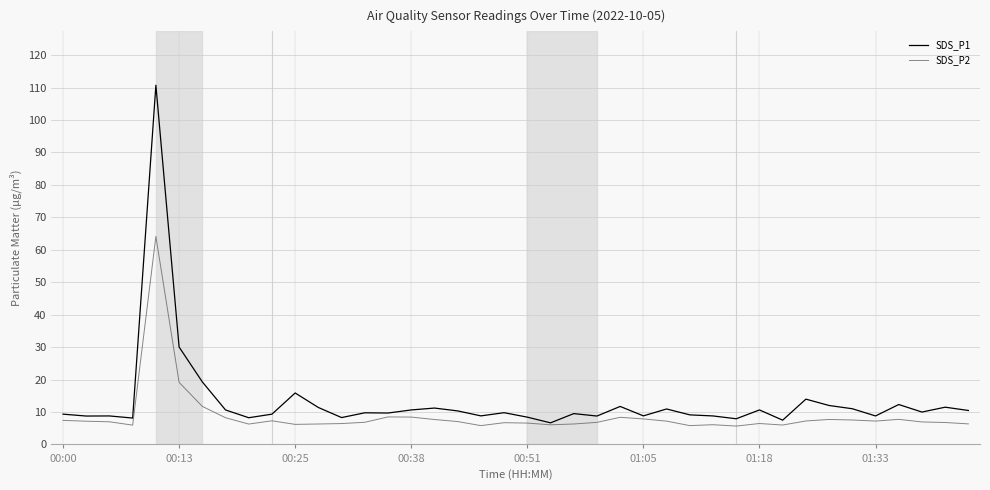

Which series has the widest spread of values?

SDS_P1